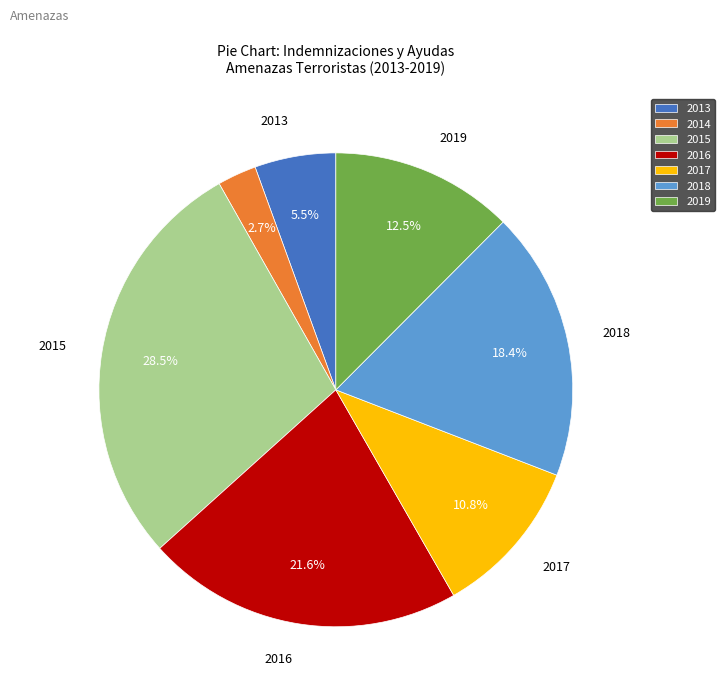

How many slices are in this pie chart?

7